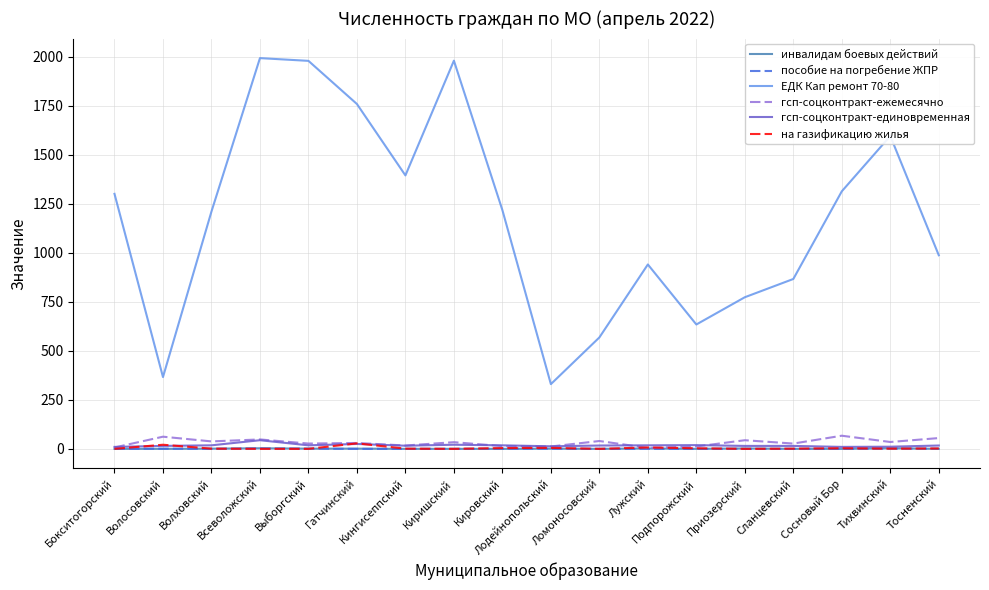

Which series has the widest spread of values?

ЕДК Кап ремонт 70-80